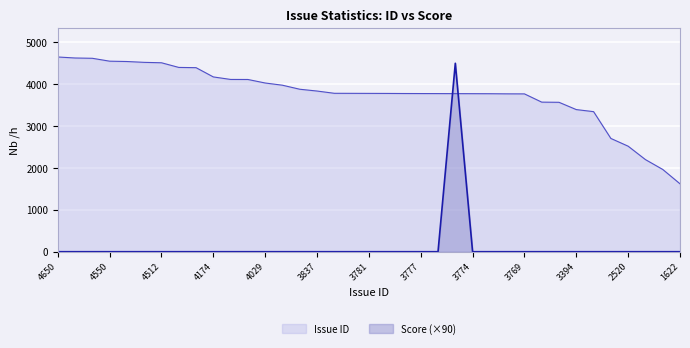

Which has a higher value, 4619 or 4401?

4619